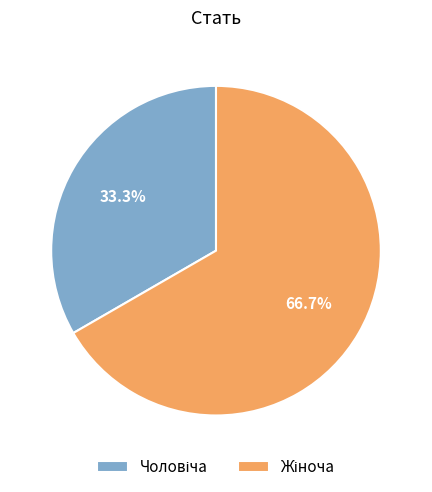

Is there any slice that represents more than half of the pie?

Yes